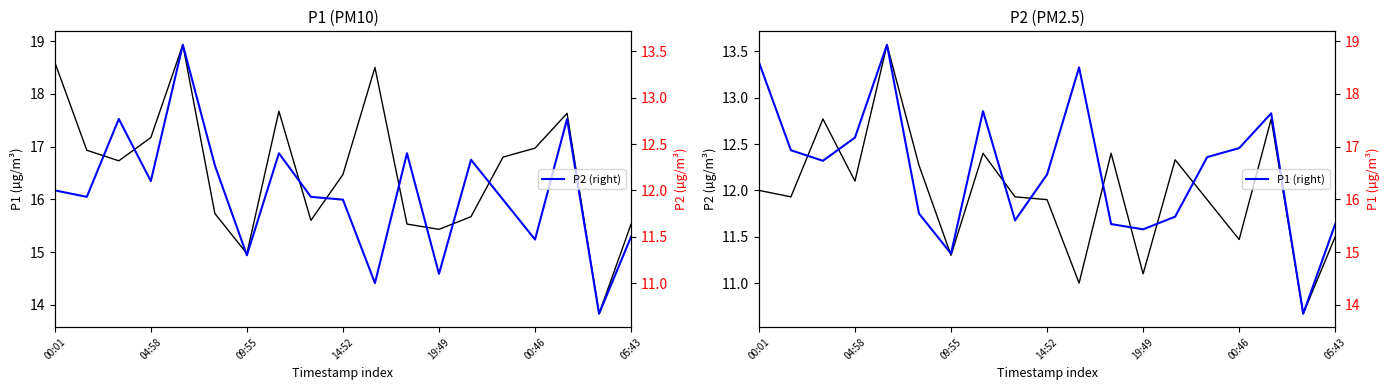

What are all the series names shown in the legend?

P1, P2, P2 (right), P1 (right)